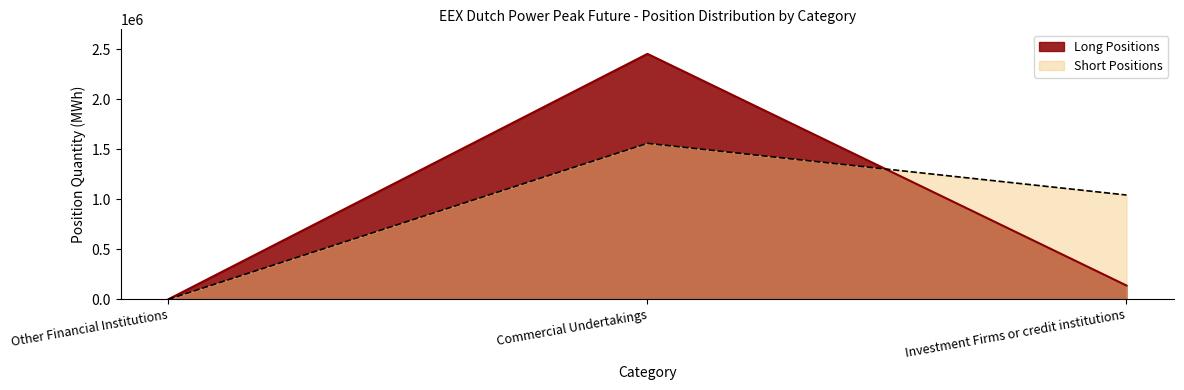

List the labels in order of Short value, largest first.

Commercial Undertakings, Investment Firms or credit institutions, Other Financial Institutions